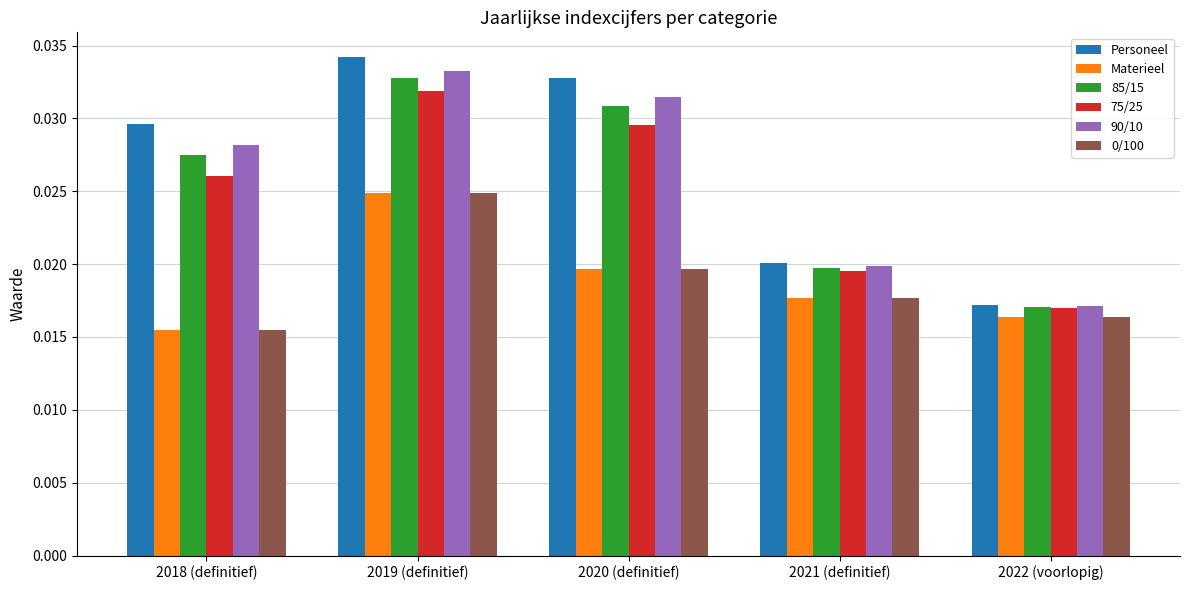

At how many categories does at least one series exceed 0?

5